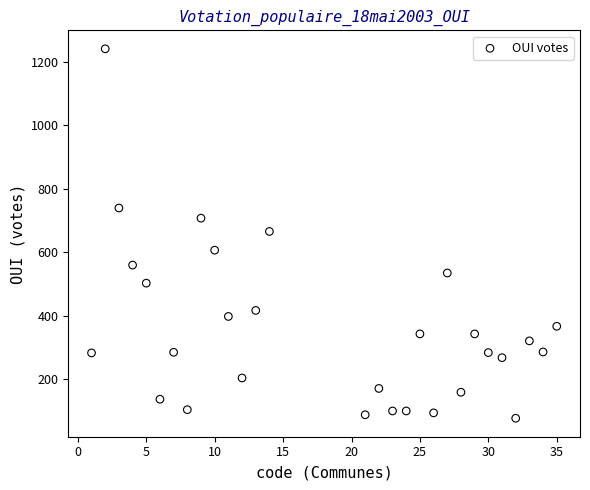

What is the range of Y values (max minus min)?

1165